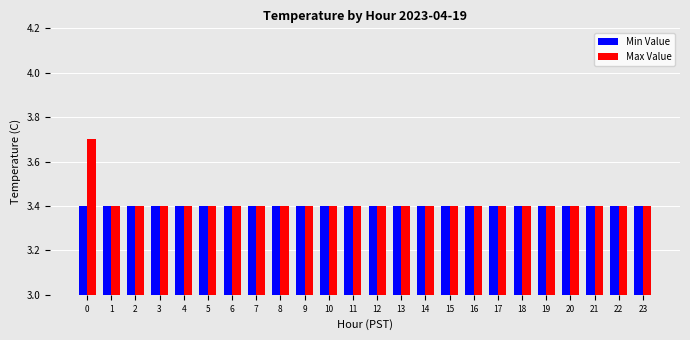

The Min Value series shows 3.4 at 16. True or false?

True